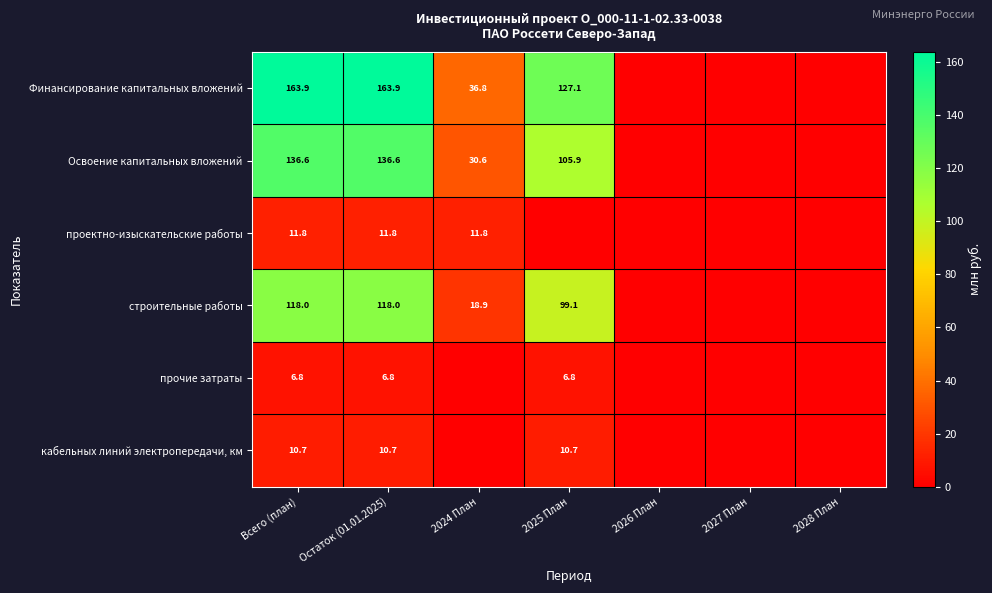

Is the value of Освоение капитальных вложений at Всего (план) greater than the value of проектно-изыскательские работы at Всего (план)?

Yes